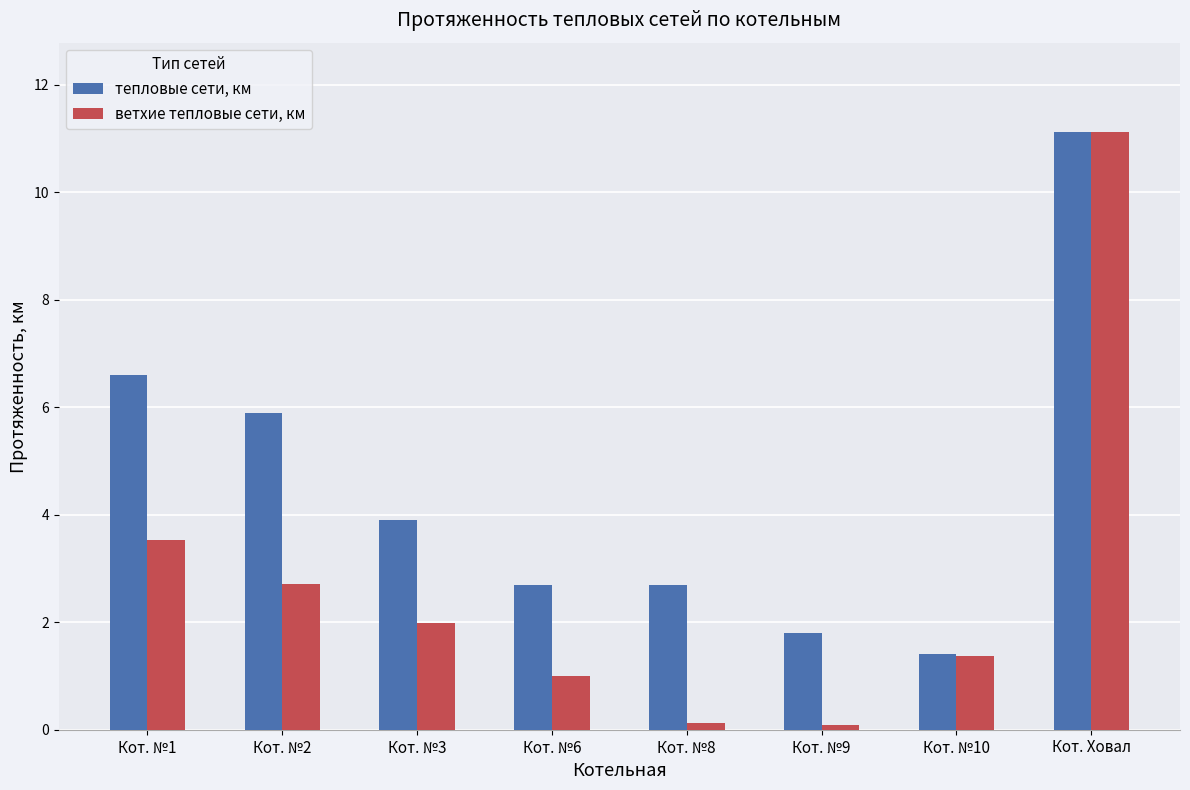

Reading left to right, list all the values displayed in this chart.

тепловые сети, км: 6.6	5.9	3.9	2.7	2.7	1.8	1.4	11.1
ветхие тепловые сети, км: 3.5	2.7	2.0	1.0	0.1	0.1	1.4	11.1